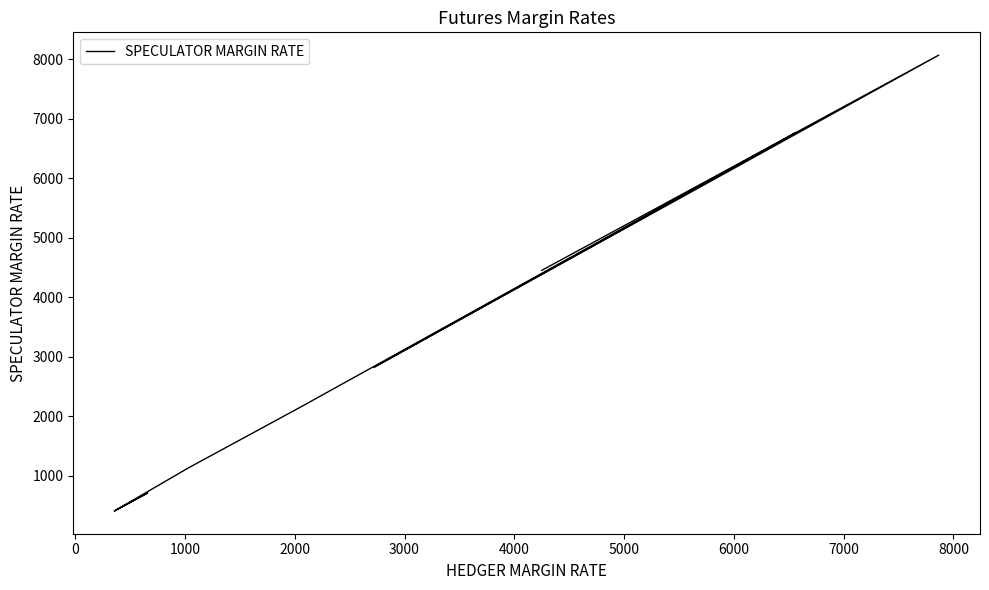

What is the greatest value displayed?

8067